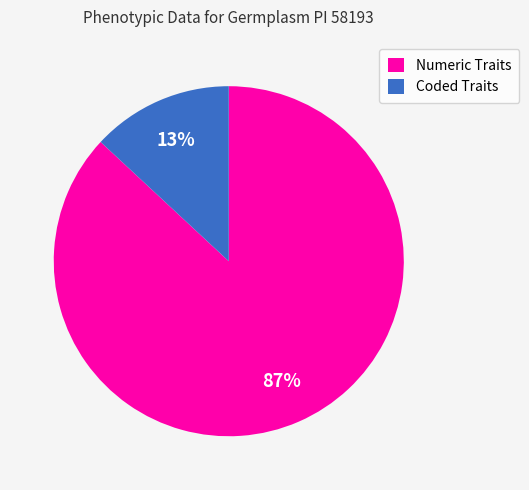

How many slices are in this pie chart?

2